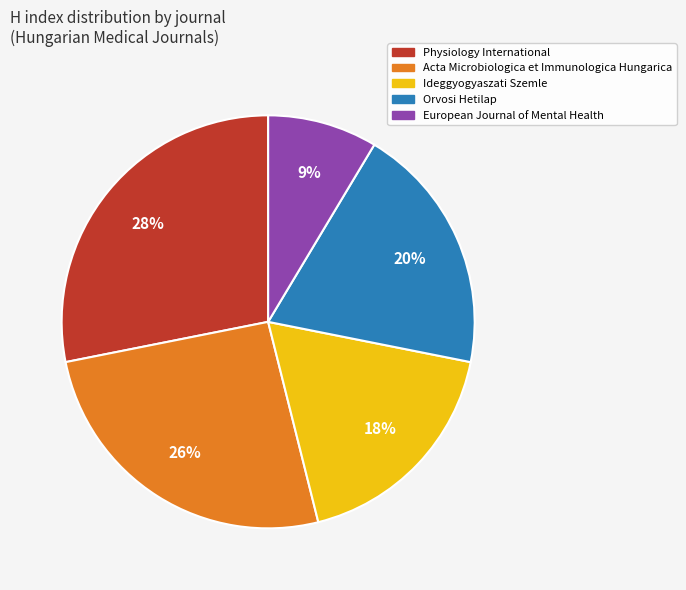

Is the sum of European Journal of Mental Health and Ideggyogyaszati Szemle greater than half?

No